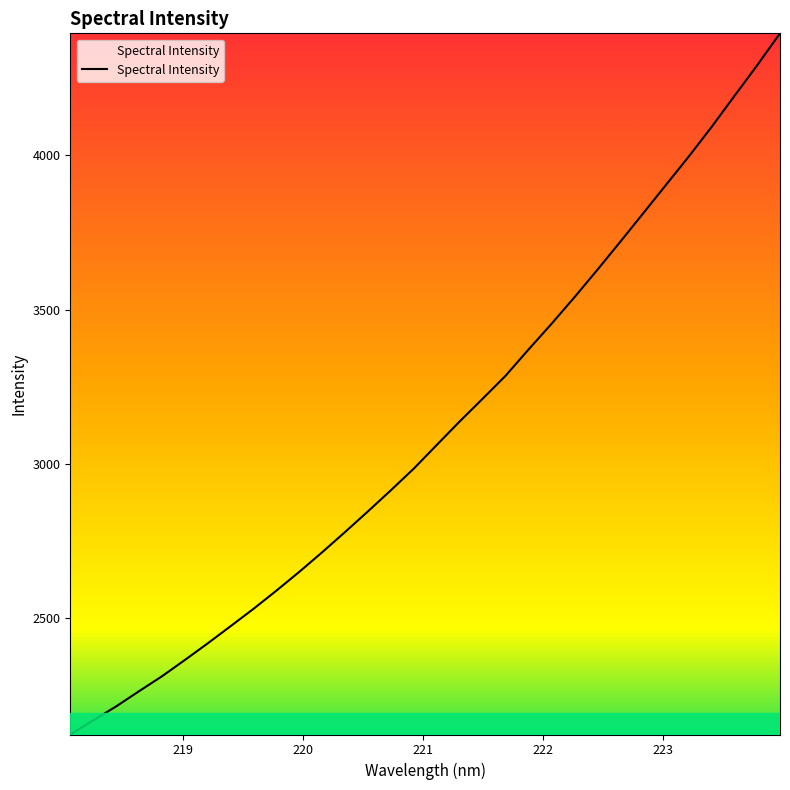

What is the maximum value shown in the chart?

4395.1